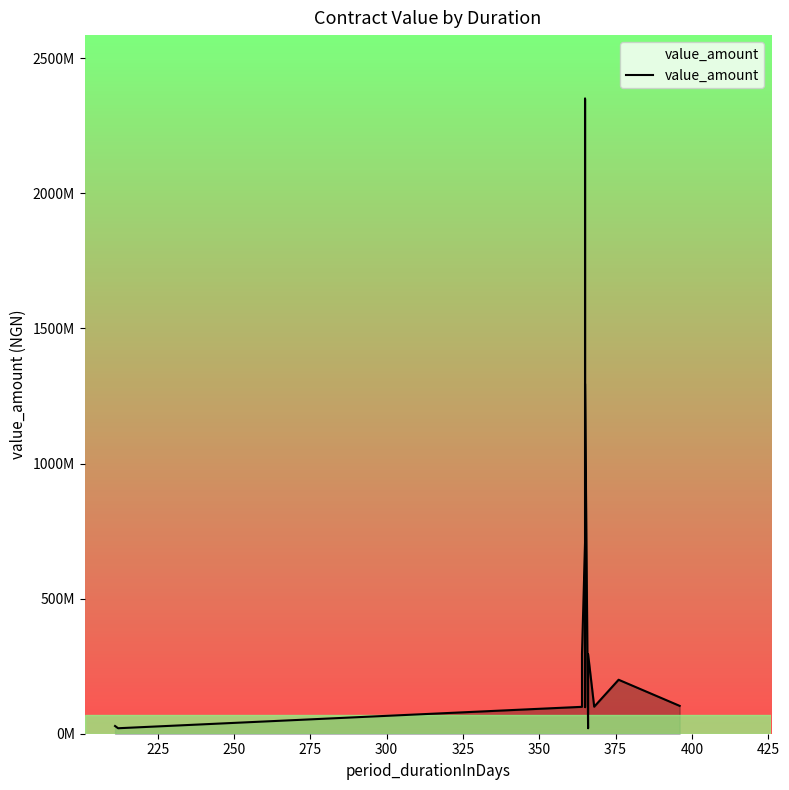

Reading right to left, list all the values displayed in this chart.

103148260.0	199776117.5	100000000.0	294885085.8	204241311.6	20108618.1	20108618.1	20108618.1	1295744531.2	175867356.0	98531812.5	103148260.0	2350838160.0	1368500000.0	495881345.4	704086118.4	294885086.0	99553783.8	20293248.0	28538240.0